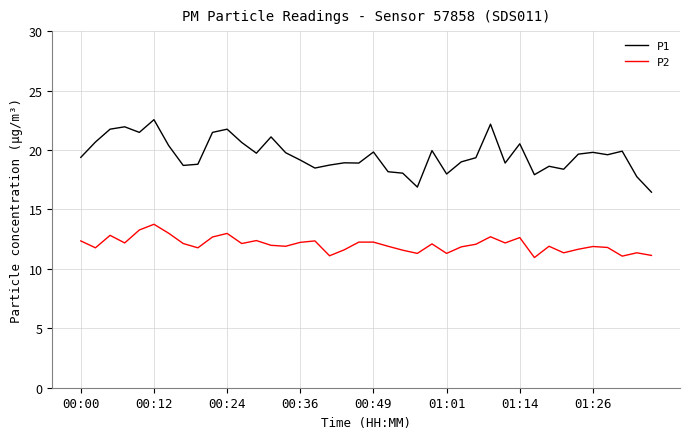

How many lines are shown in the chart?

2